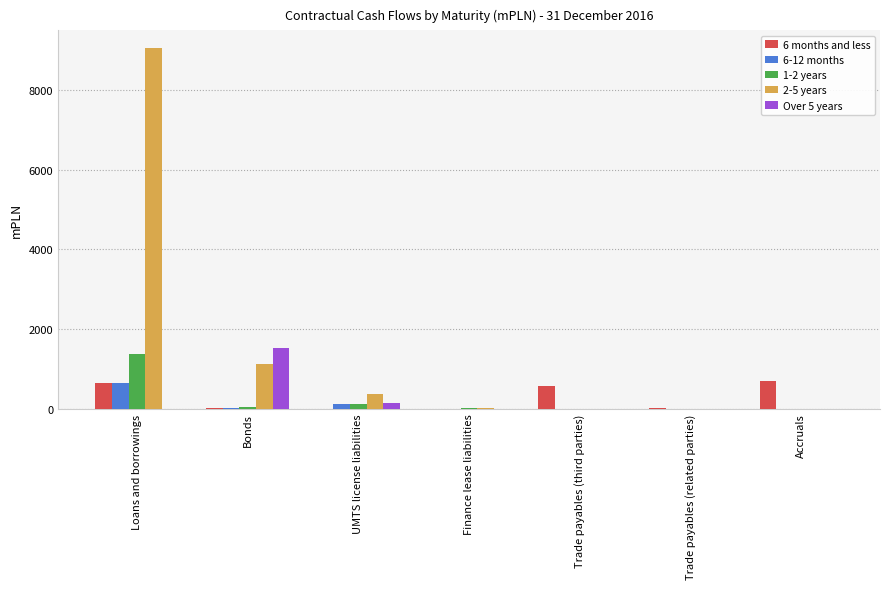

What is the sum of all 2-5 years values?

10562.4